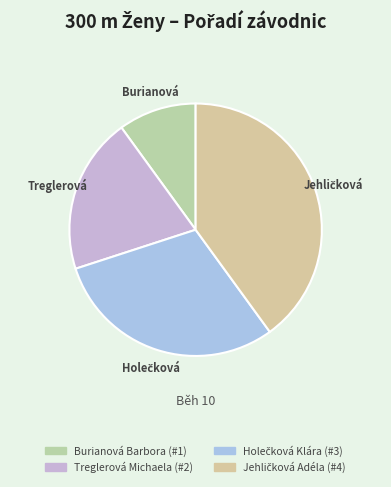

How many slices are in this pie chart?

4